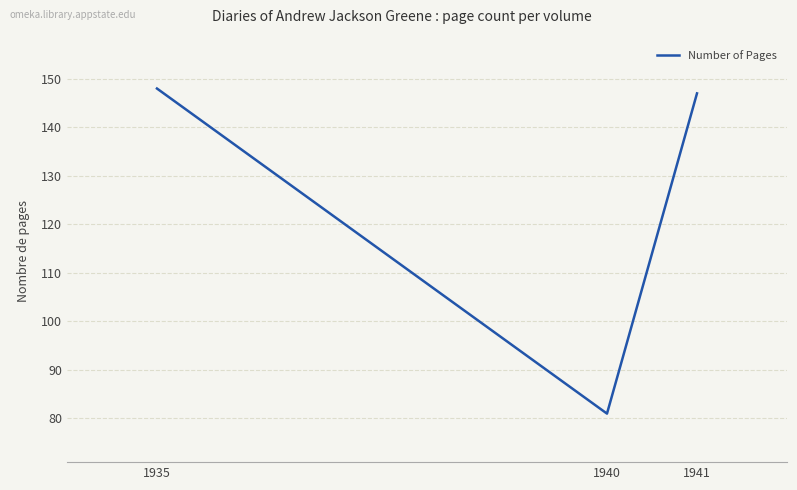

What is the smallest value displayed?

81